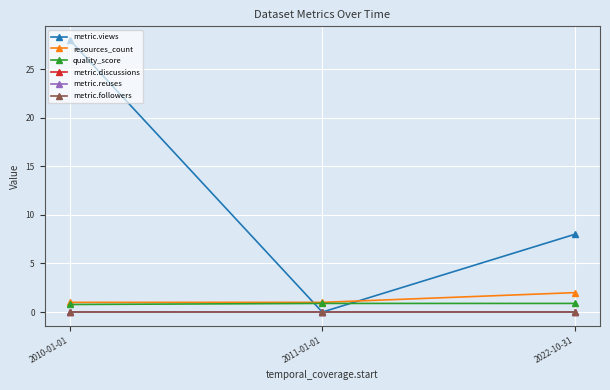

Is this an area chart (filled region under the line)?

No